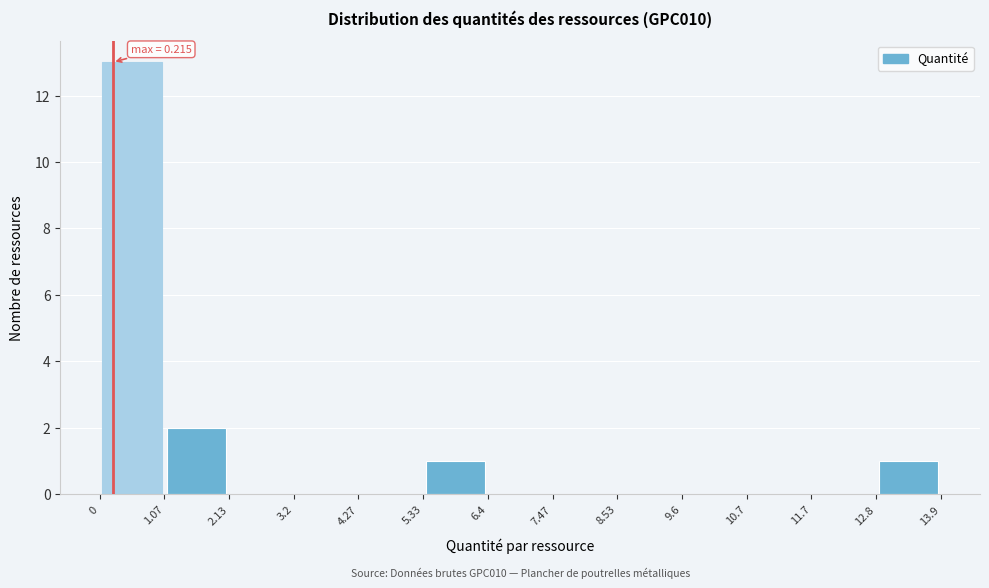

Over which range of the x-axis is the bar tallest?

0 to 1.07